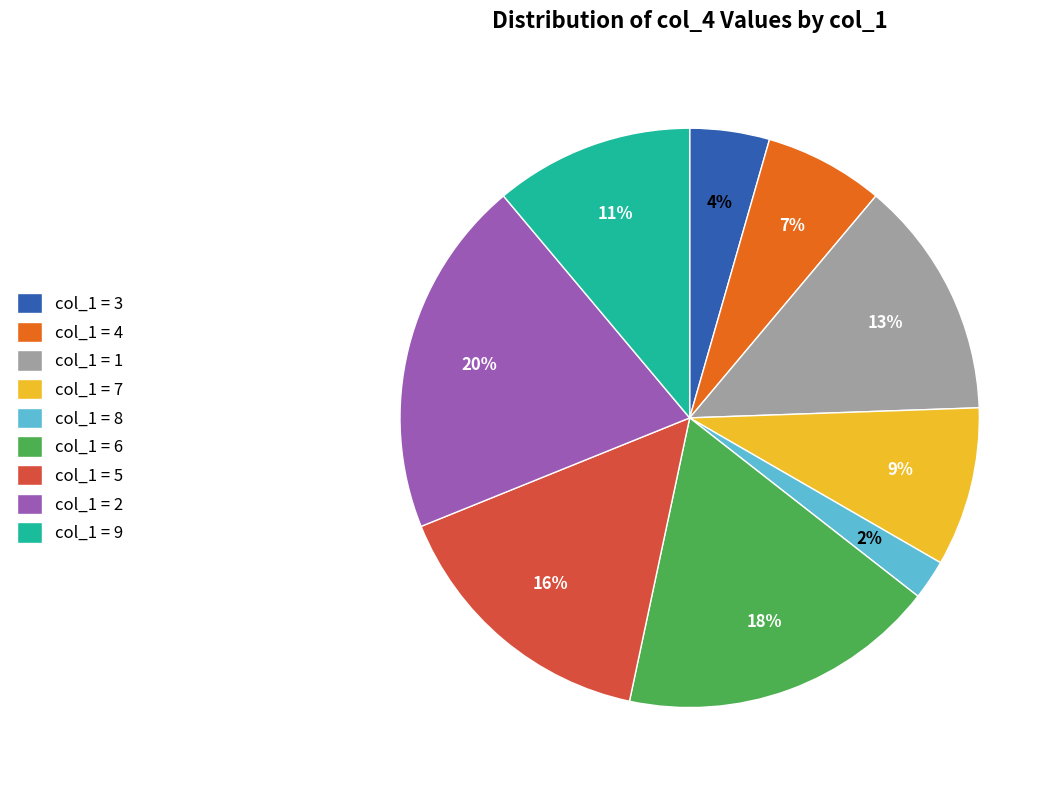

To the nearest percent, what is the average slice percentage?

11%